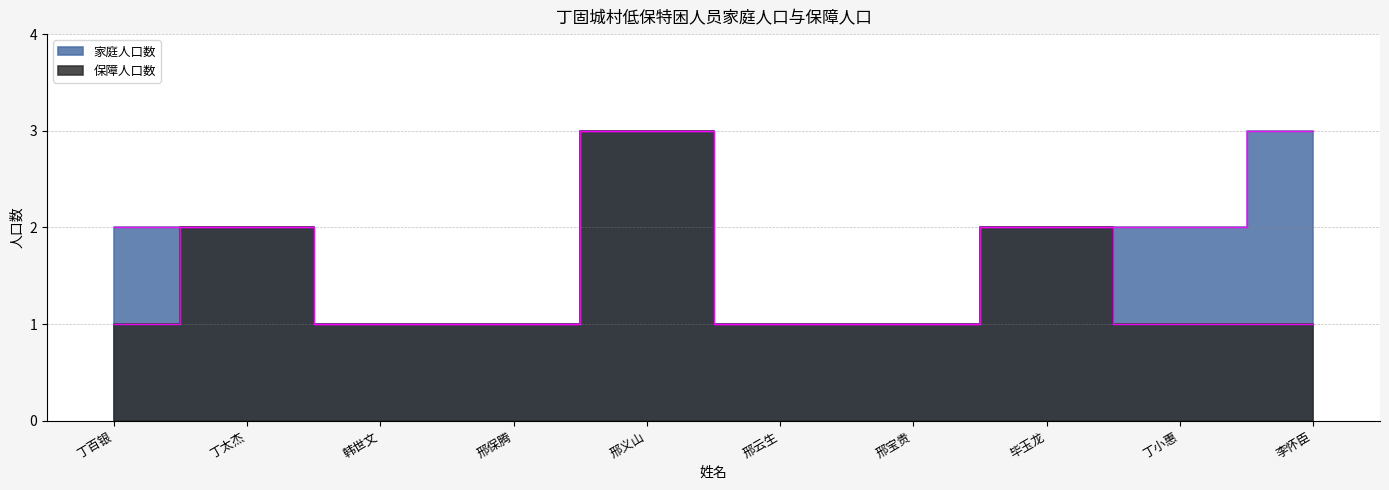

What are all the series names shown in the legend?

家庭人口数, 保障人口数